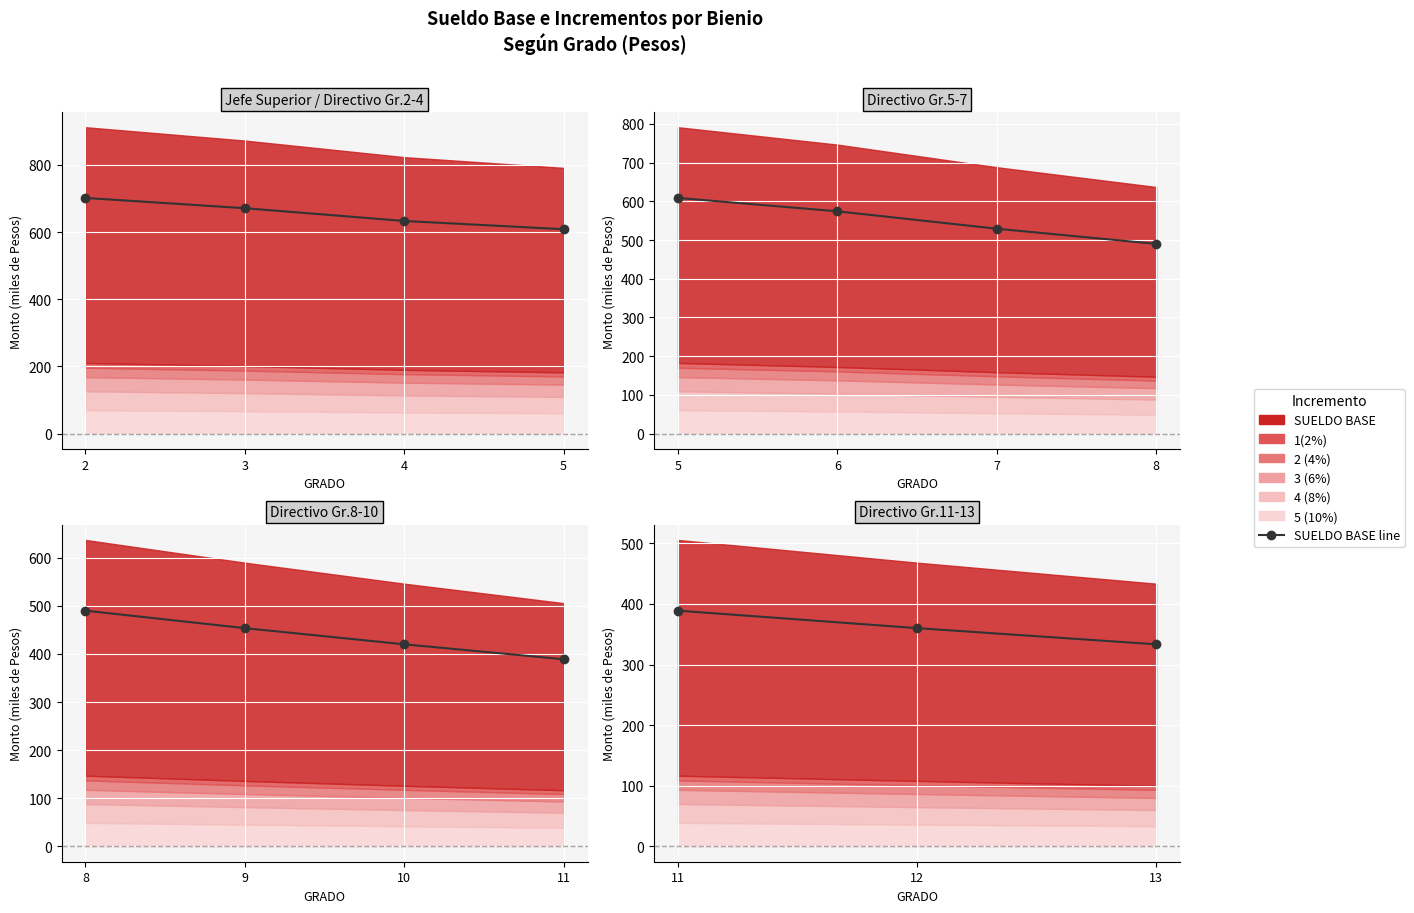

Which label corresponds to the smallest value in the chart?

13